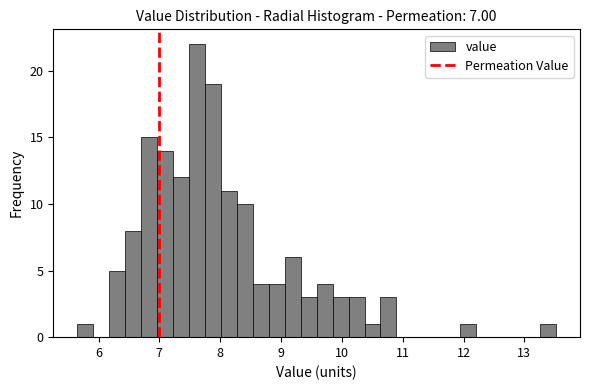

Read against the x-axis, roughly where is the centre of the tallest bar?

7.6